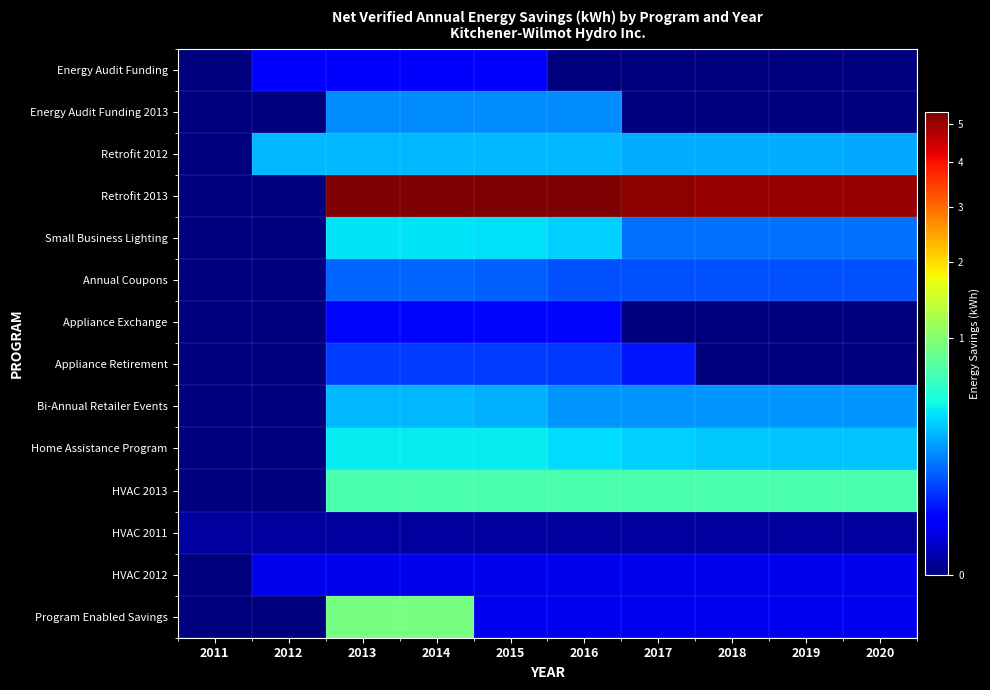

What is the total value across all series at 2013?

8745299.3